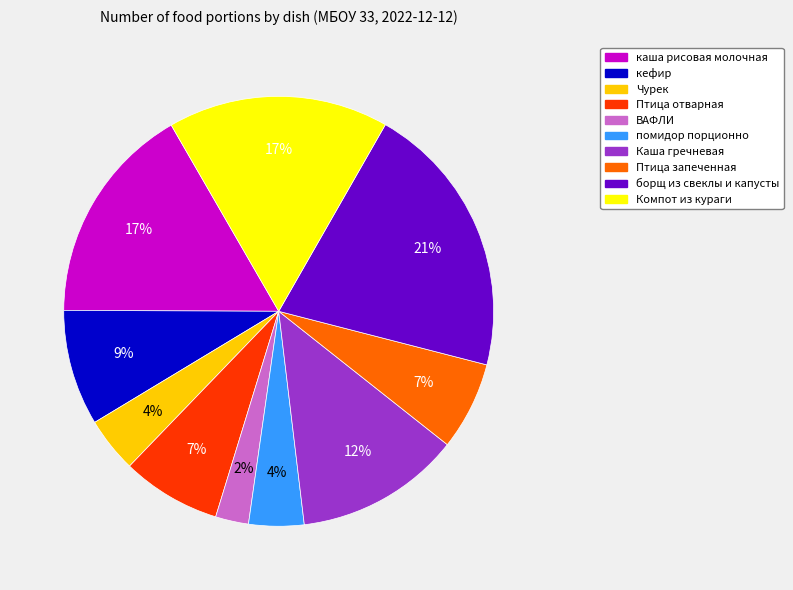

What is the largest slice in the pie chart?

борщ из свеклы и капусты